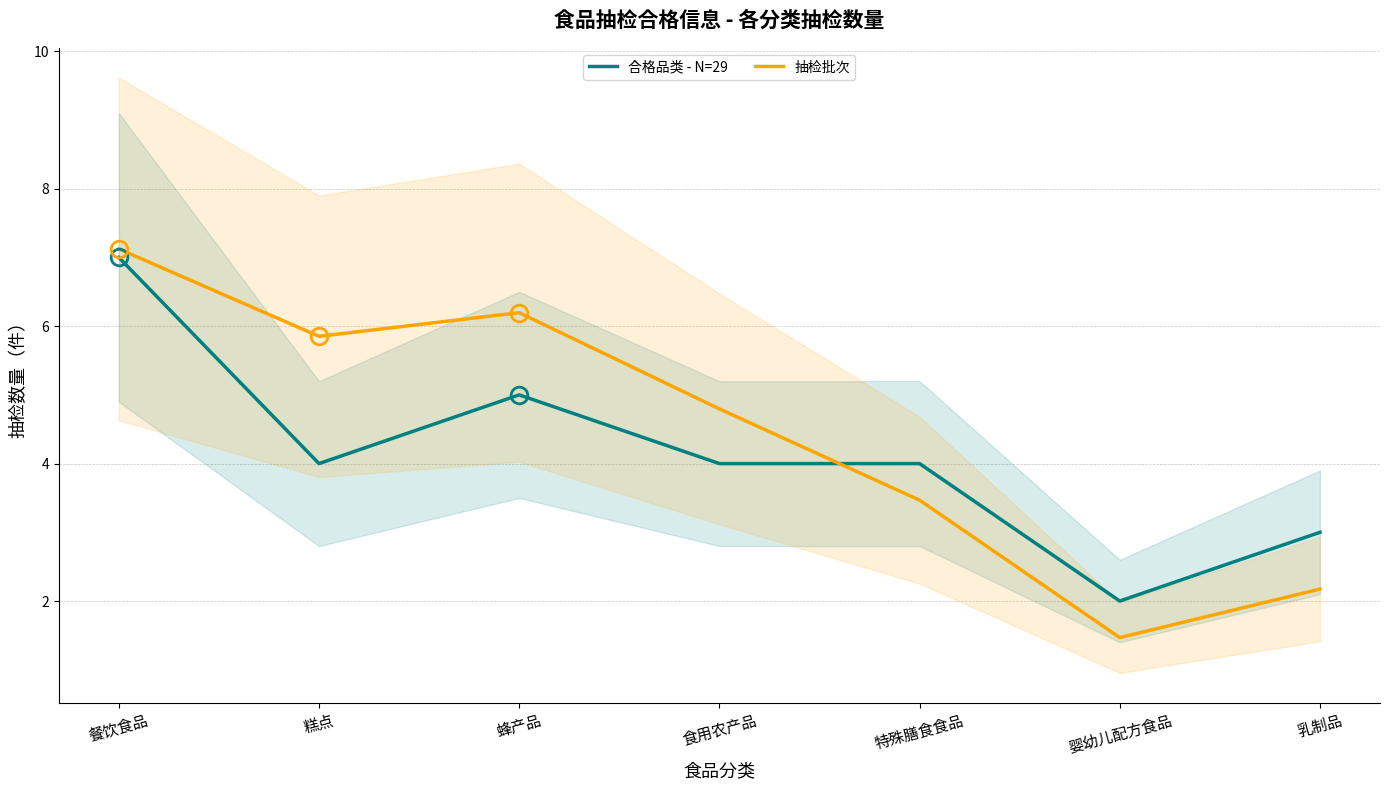

Is this an area chart (filled region under the line)?

No